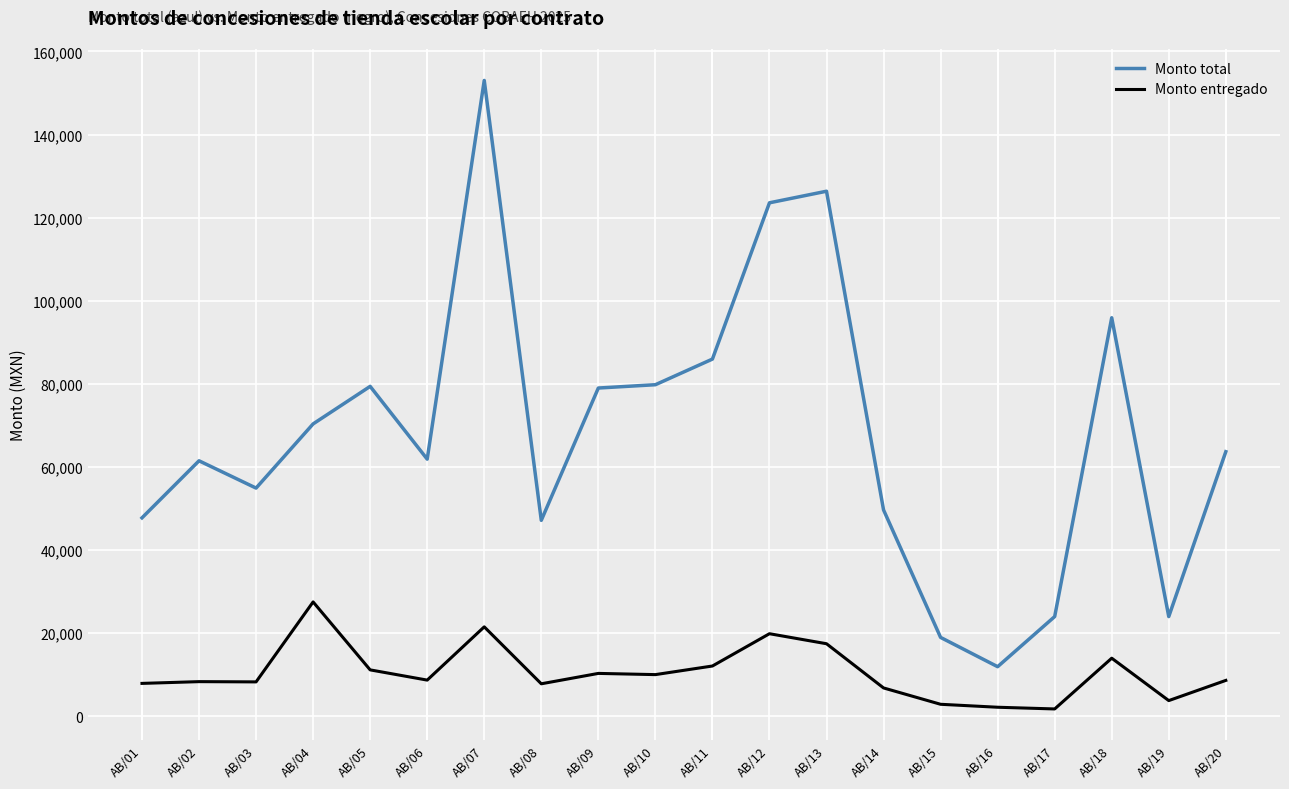

What is the difference between the maximum and minimum values in the Monto total series?

141091.0